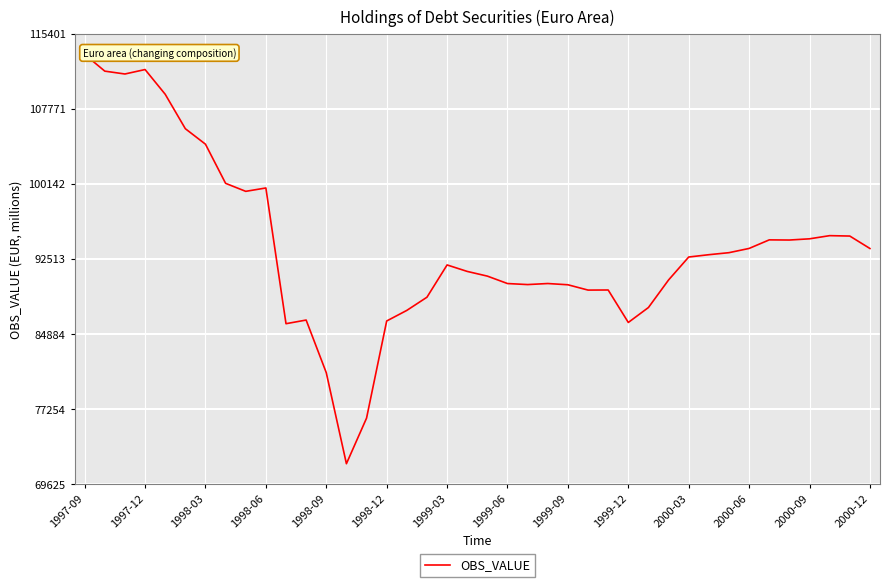

The chart shows a value of 56915.0 at 31. True or false?

False